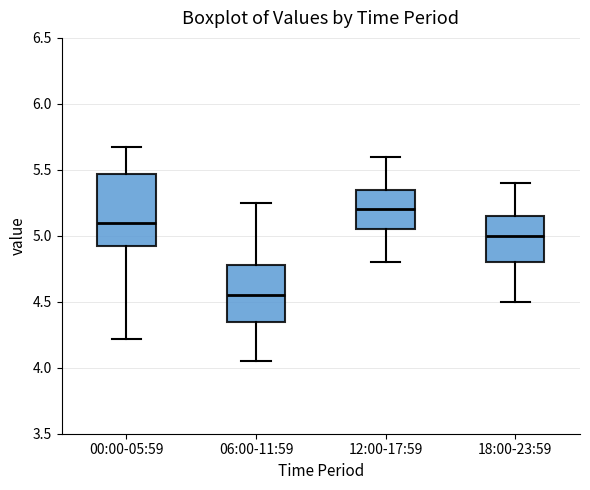

Reading left to right, transcribe this box plot: for each box, give where its median line is, the range the box spans, and where its two whiskers end, as read against the y-axis. The values are not printed on the chart, so give them approximately, as read against the axis.

00:00-05:59: median 5.10, box 4.90 to 5.45, whiskers 4.20 to 5.65
06:00-11:59: median 4.55, box 4.35 to 4.80, whiskers 4.05 to 5.25
12:00-17:59: median 5.20, box 5.05 to 5.35, whiskers 4.80 to 5.60
18:00-23:59: median 5.00, box 4.80 to 5.15, whiskers 4.50 to 5.40